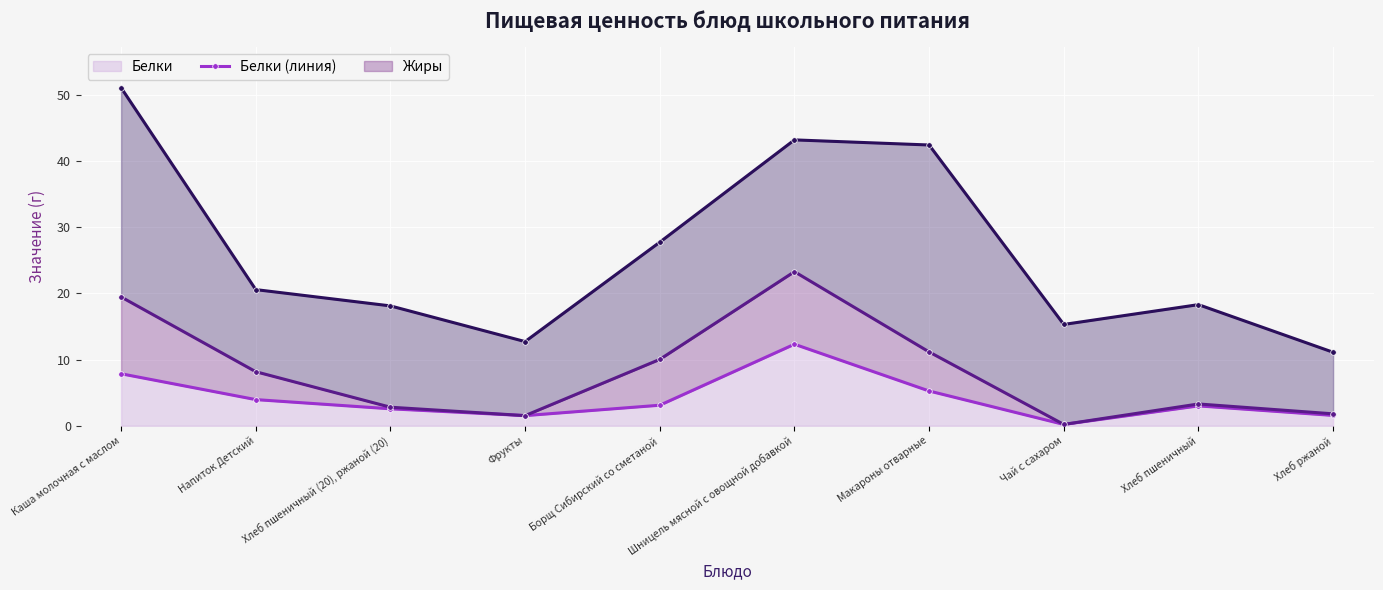

True or false: Белки (линия) and Углеводы (линия) intersect in this chart.

False